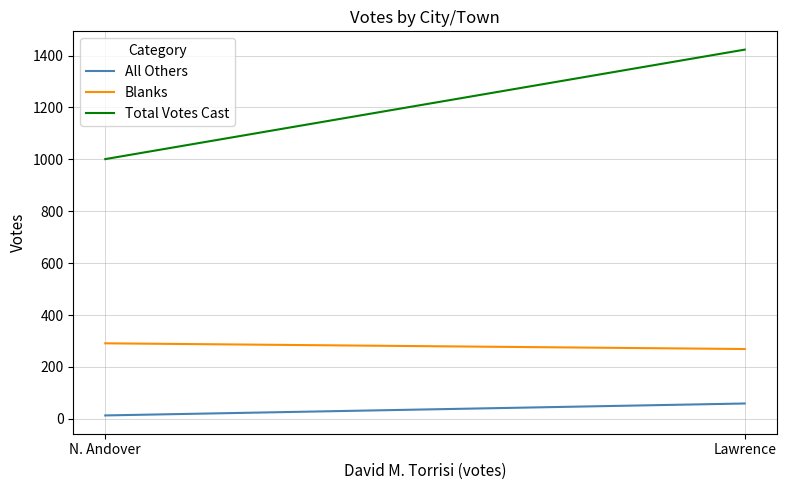

What is the maximum value shown in the chart?

1423